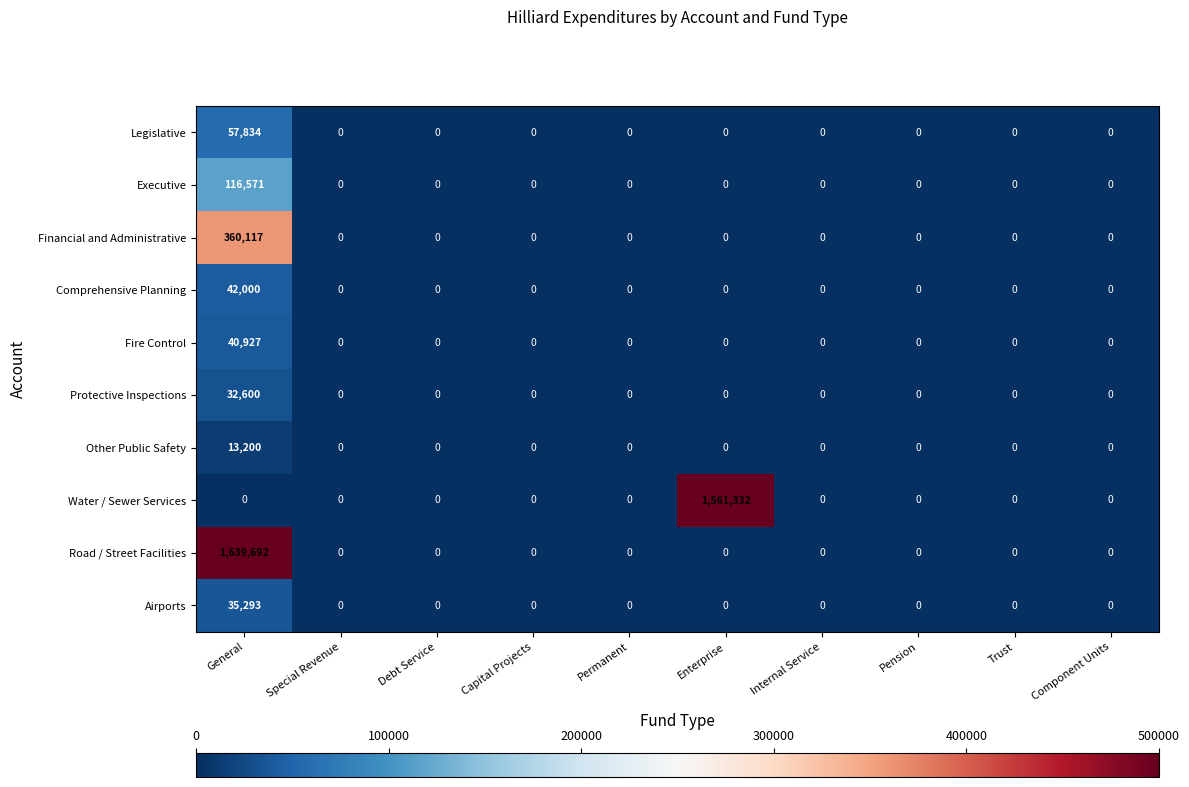

What is the sum of all Road / Street Facilities values?

1639692